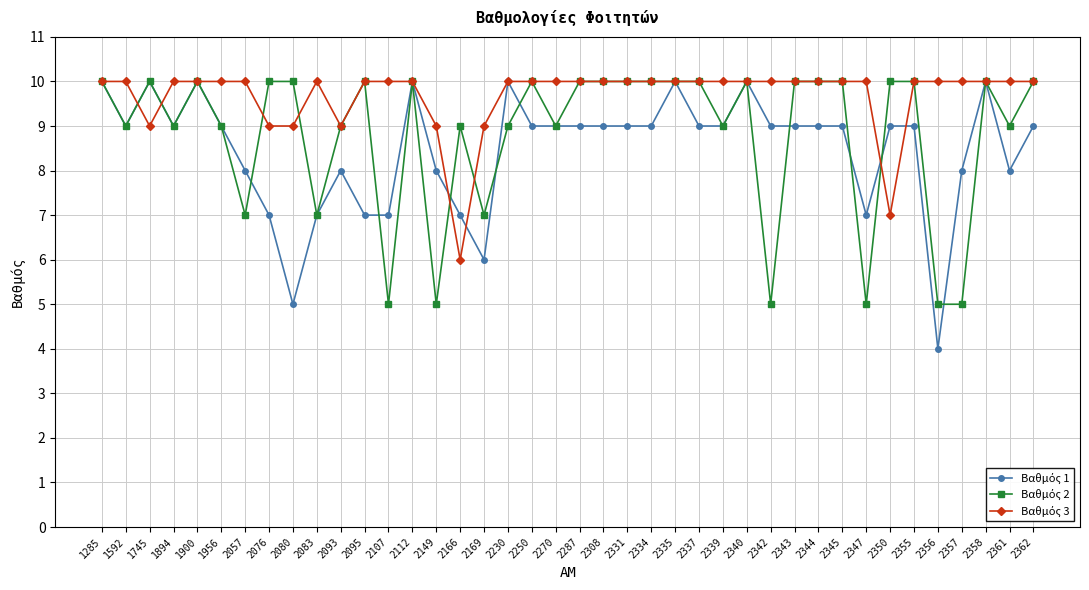

How many data points does each series have?

40